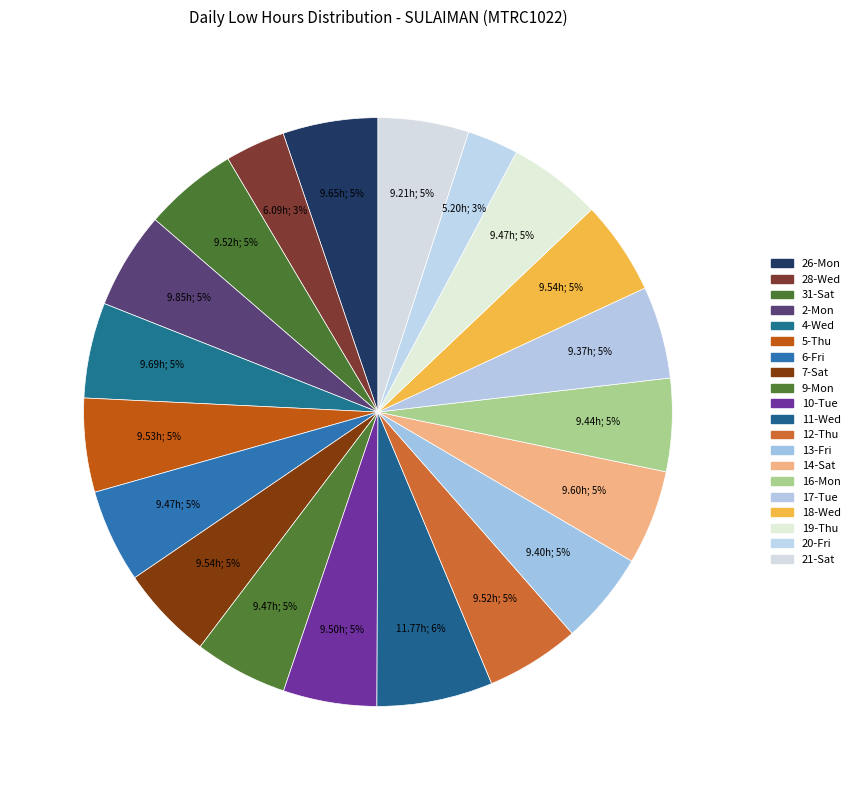

Is it true that 12-Thu is 1% of the pie?

False